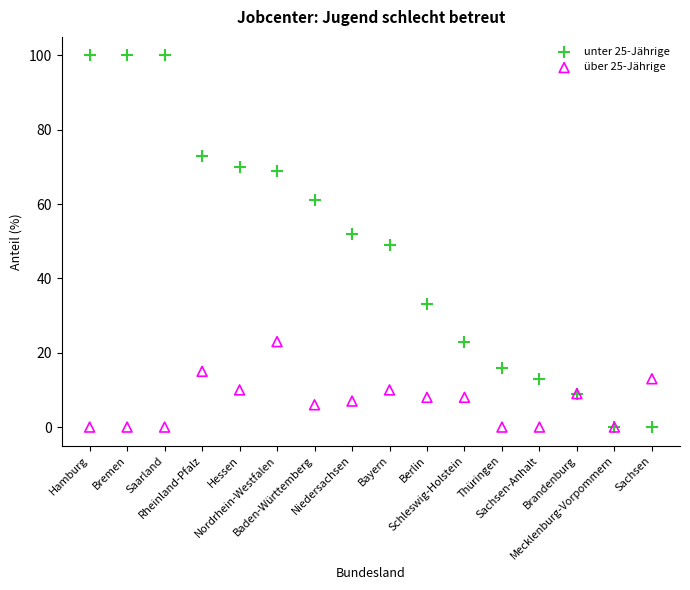

Which series contains the highest Y value?

unter 25-Jährige